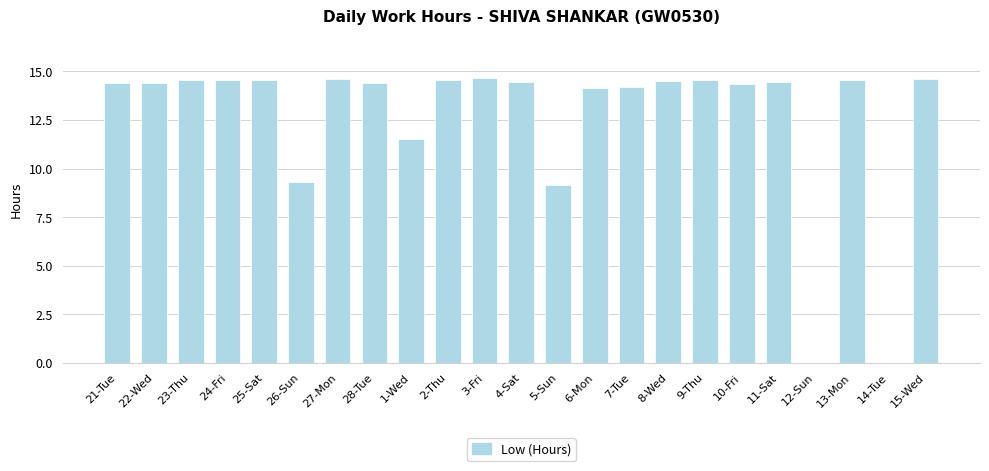

What is the sum of the values at 28-Tue and 5-Sun?

23.6